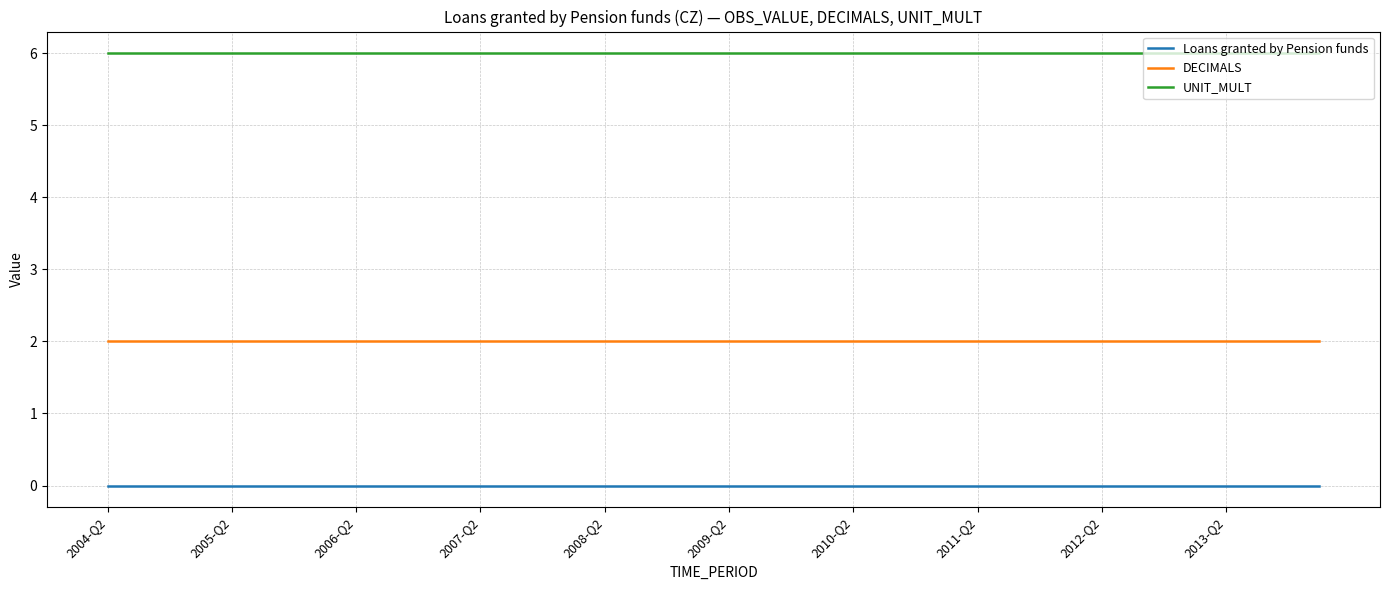

List the series in order of their overall mean, lowest first.

Loans granted by Pension funds, DECIMALS, UNIT_MULT